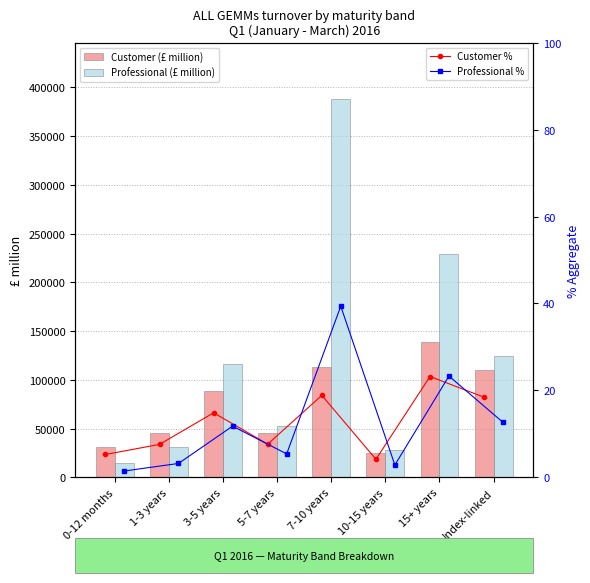

True or false: Professional (£ million) has a value of 124535.2 at Index-linked.

True